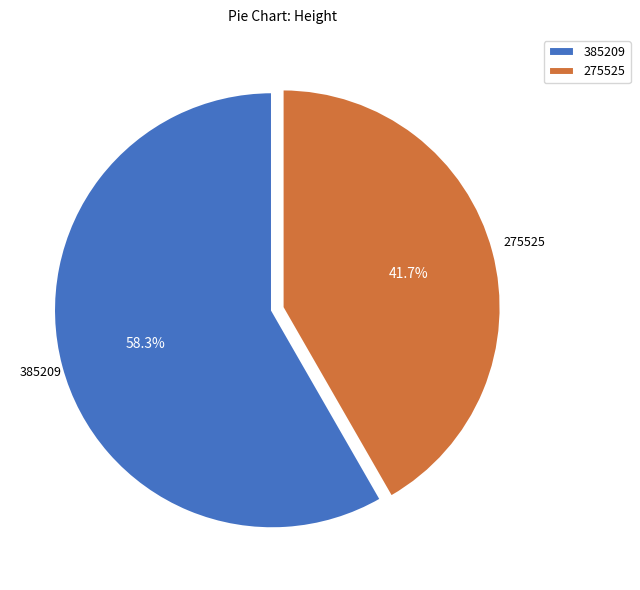

Do 275525 and 385209 together represent more than half of the pie?

Yes